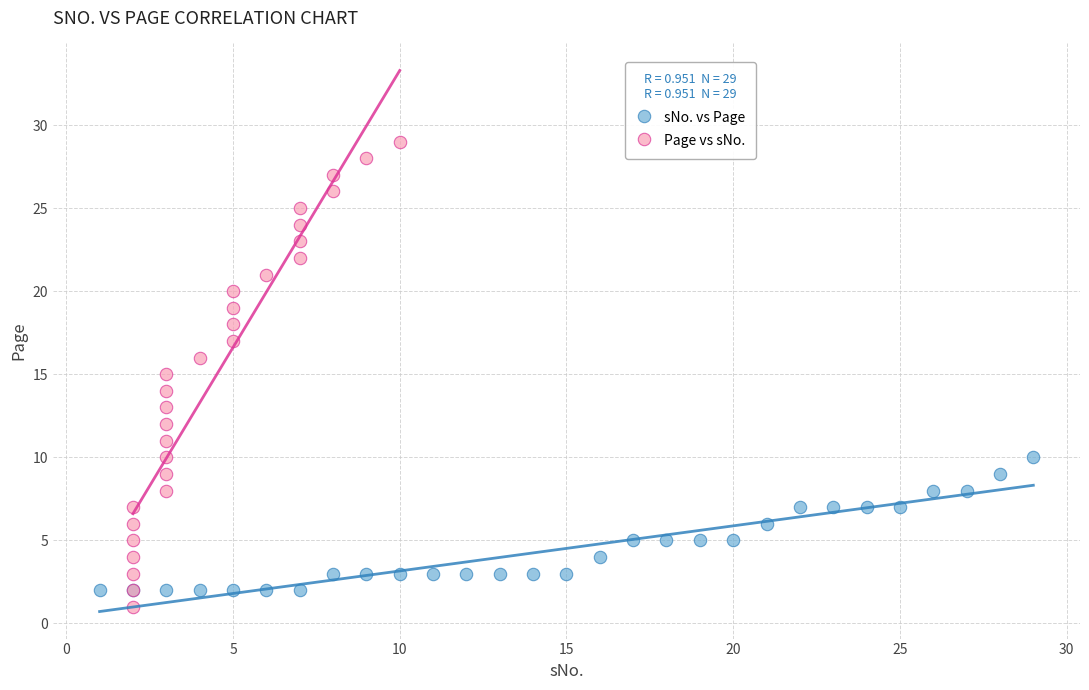

Which series reaches the minimum Y coordinate?

Page vs sNo.